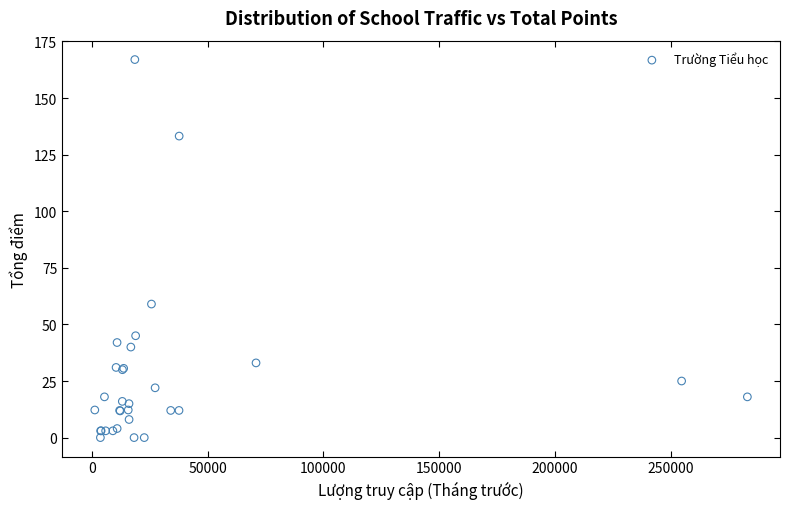

What Y value in the scatter plot is closest to 83?

59.0